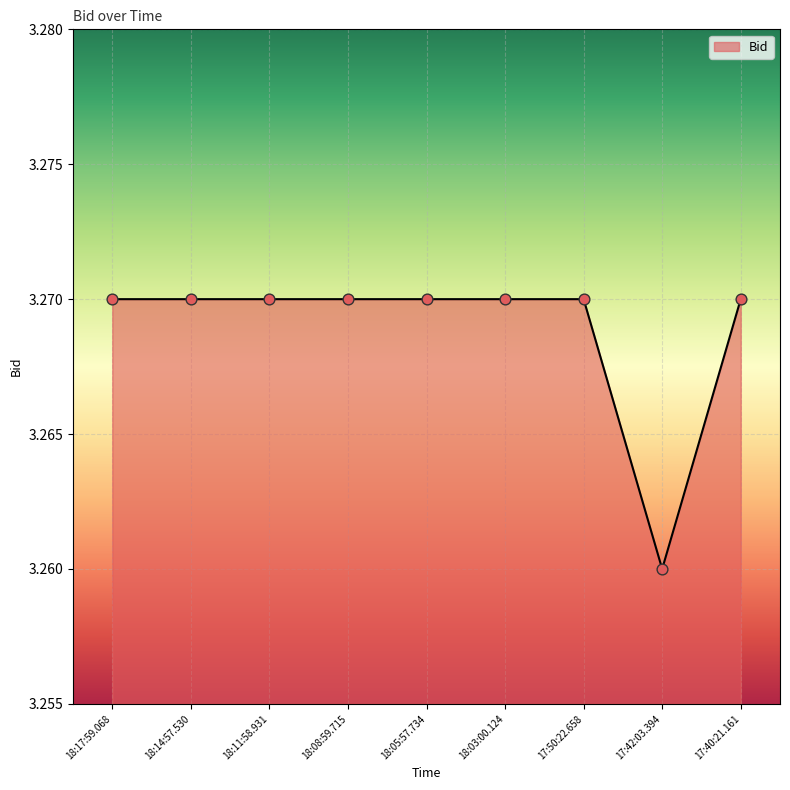

What is the ratio of the value at 18:11:58.931 to the value at 17:40:21.161?

1.0